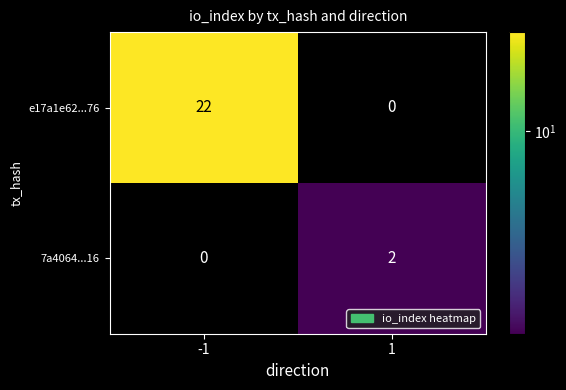

How many distinct data groups are displayed?

2